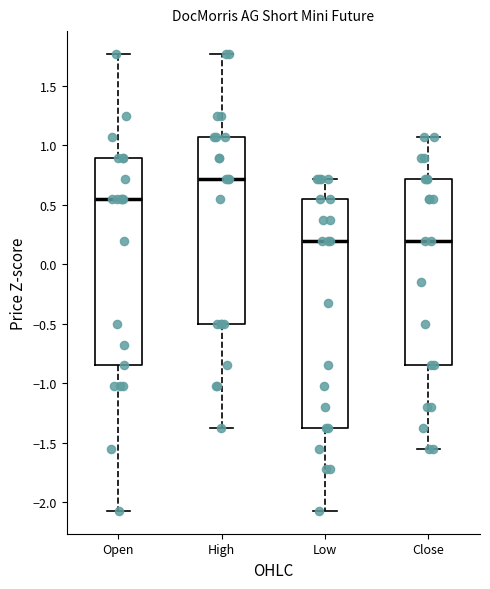

Reading left to right, read every box against the y-axis: the position of its median line, the range the box covers, and the ends of its whiskers. The values are not printed on the chart, so give them approximately, as read against the axis.

Open: median 0.55, box -0.85 to 0.90, whiskers -2.05 to 1.75
High: median 0.70, box -0.50 to 1.05, whiskers -1.40 to 1.75
Low: median 0.20, box -1.40 to 0.55, whiskers -2.05 to 0.70
Close: median 0.20, box -0.85 to 0.70, whiskers -1.55 to 1.05